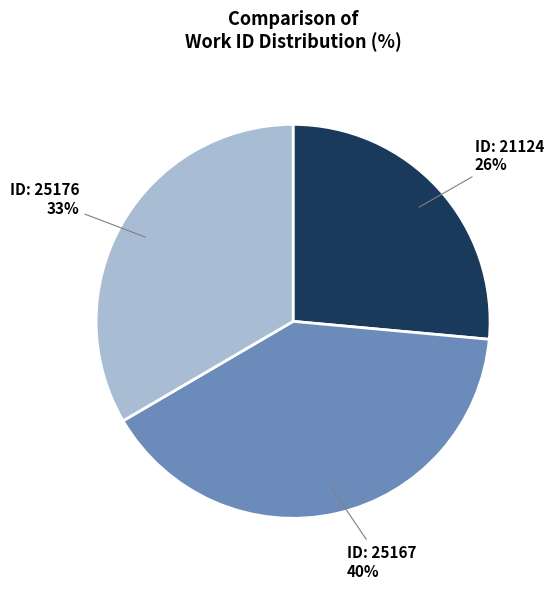

To the nearest percent, what is the average slice percentage?

33%